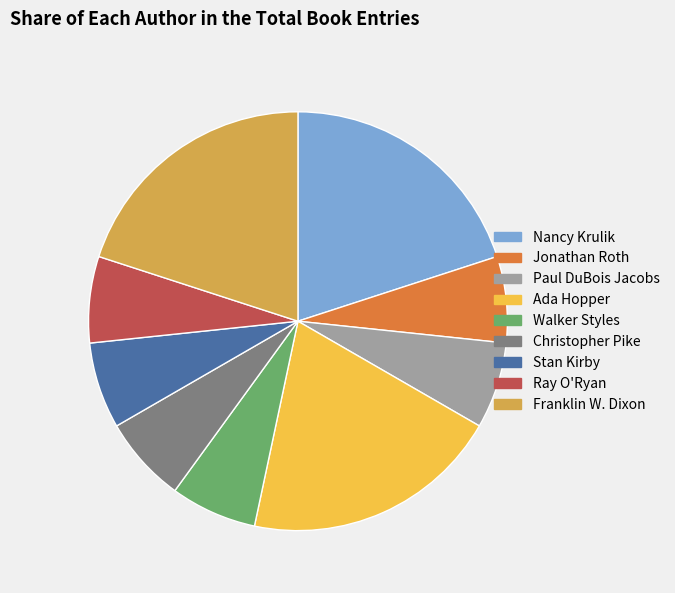

Combined, do Stan Kirby and Ada Hopper account for over 50%?

No